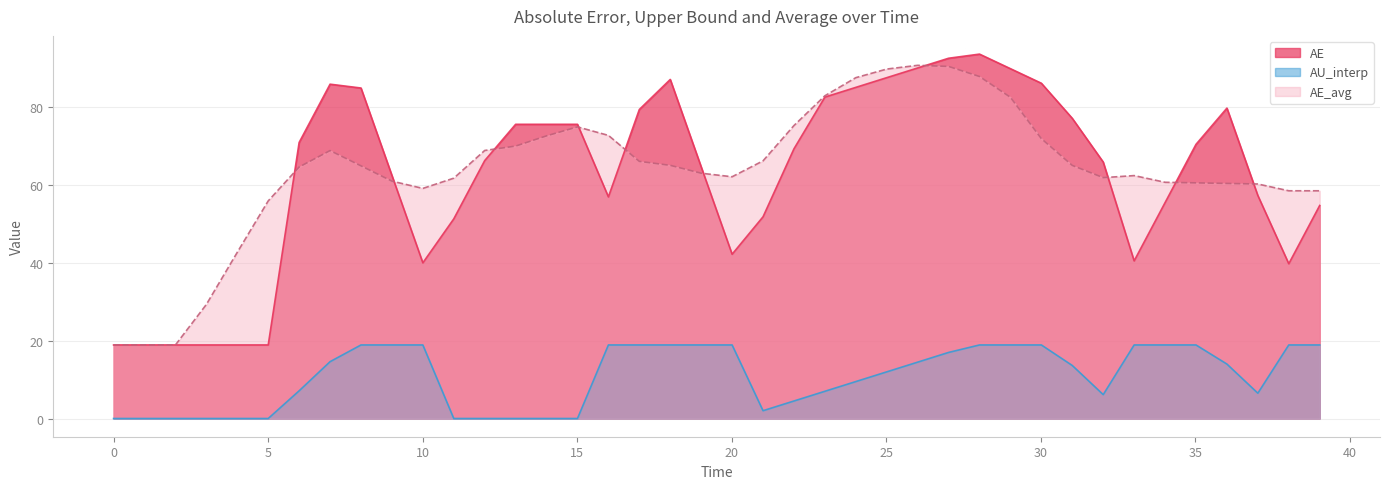

How many lines are shown in the chart?

3